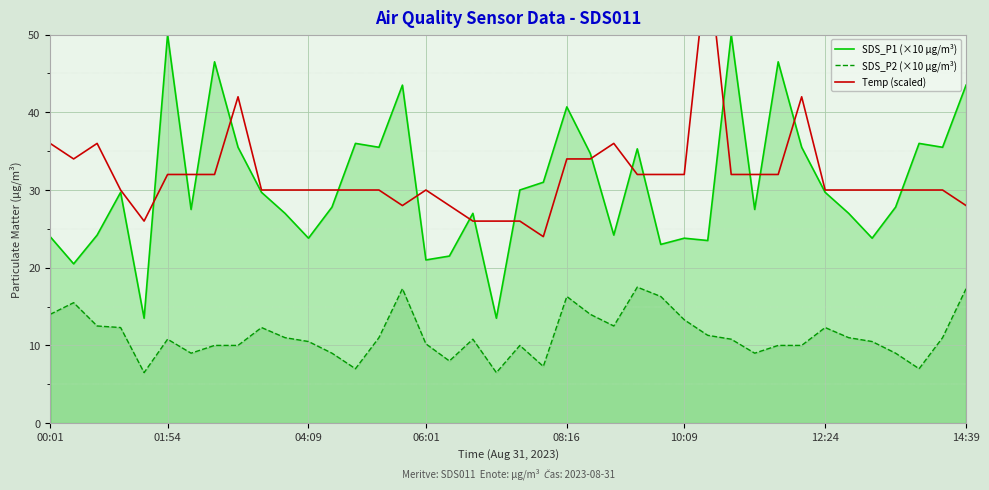

What is the greatest value displayed?

60.0